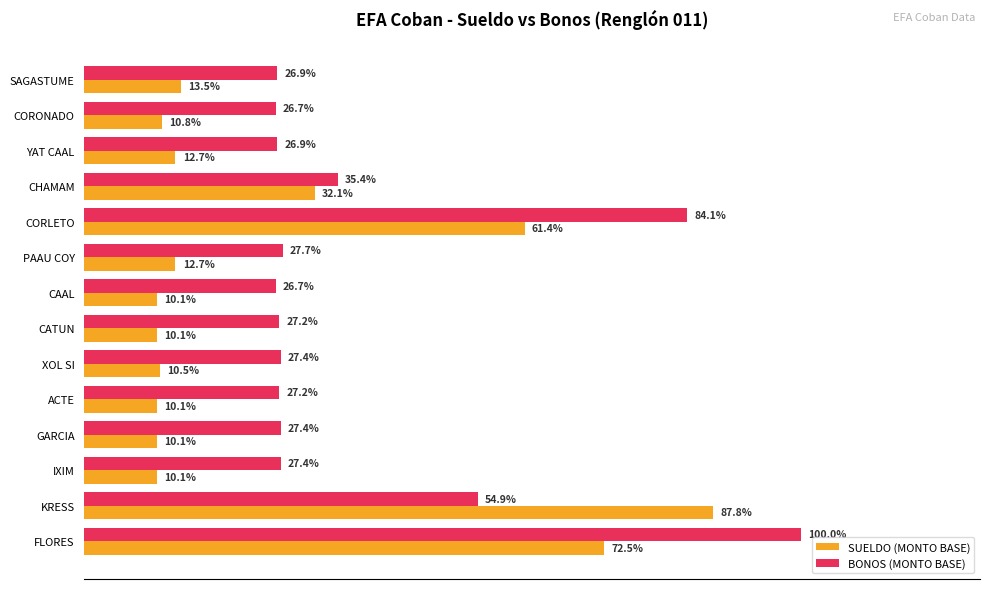

What are all the series names shown in the legend?

SUELDO (MONTO BASE), BONOS (MONTO BASE)